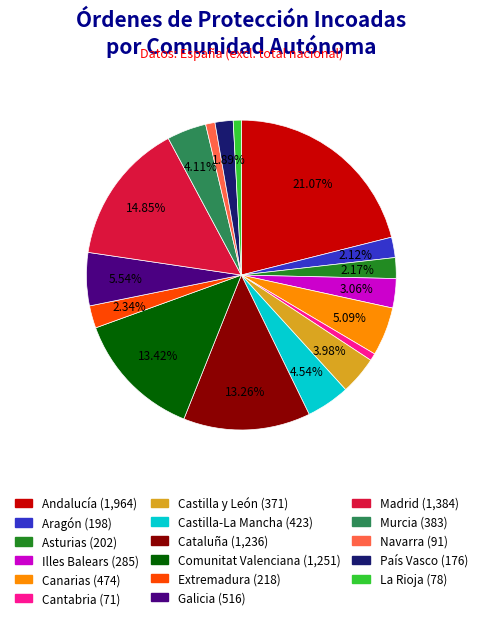

Is the sum of Cantabria and Extremadura greater than half?

No